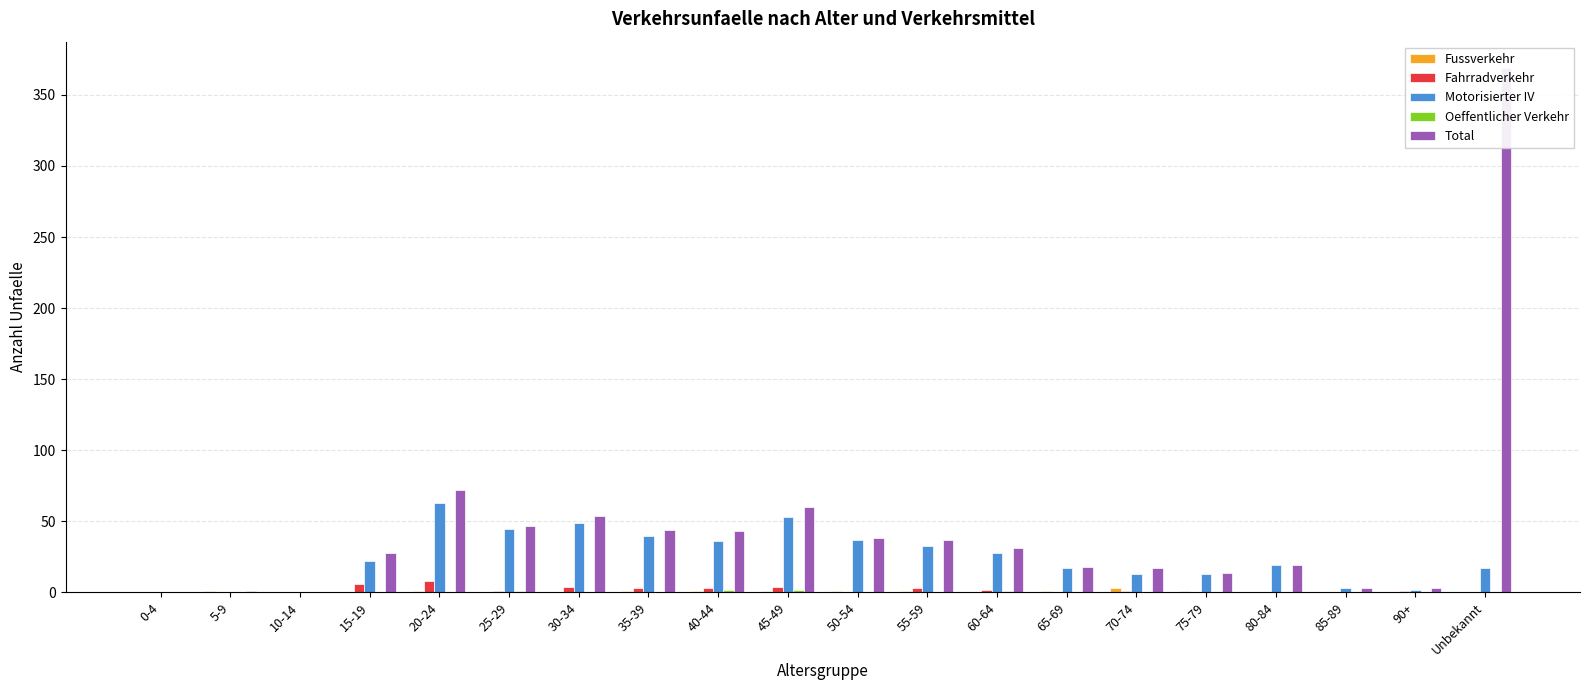

How many positive values does the Fahrradverkehr series have?

11